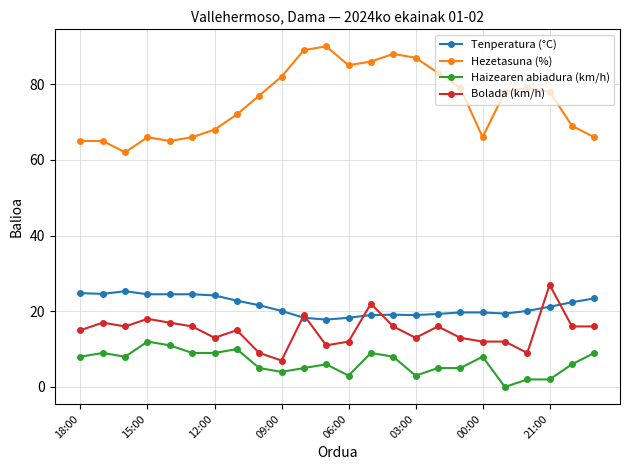

Rank the series by their maximum value, from lowest to highest.

Haizearen abiadura (km/h), Tenperatura (°C), Bolada (km/h), Hezetasuna (%)